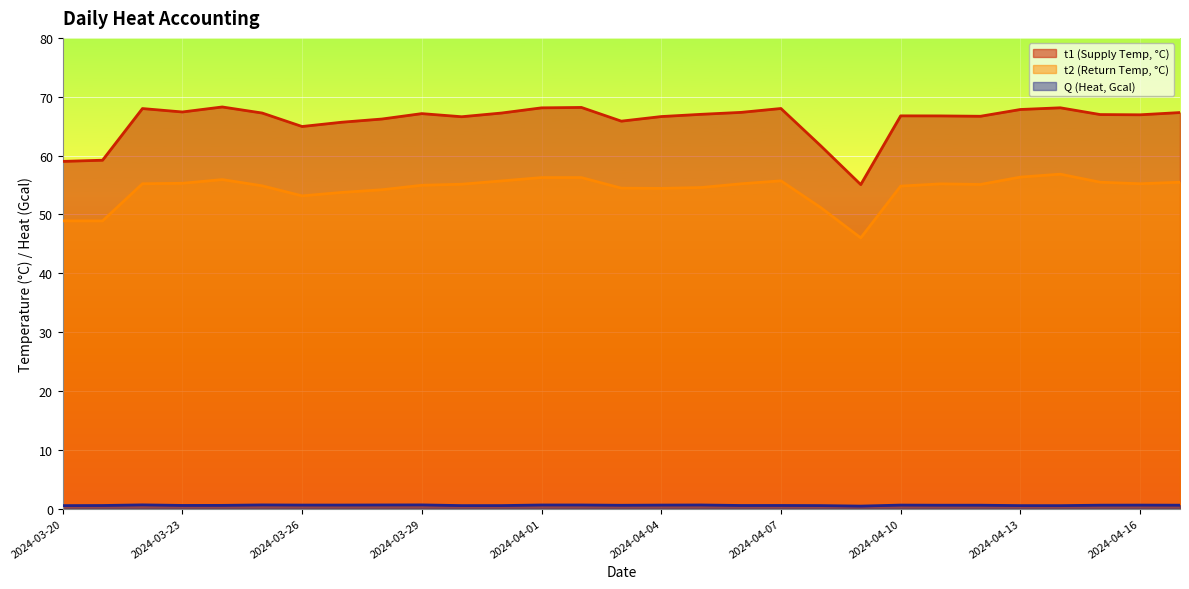

How many lines are shown in the chart?

3